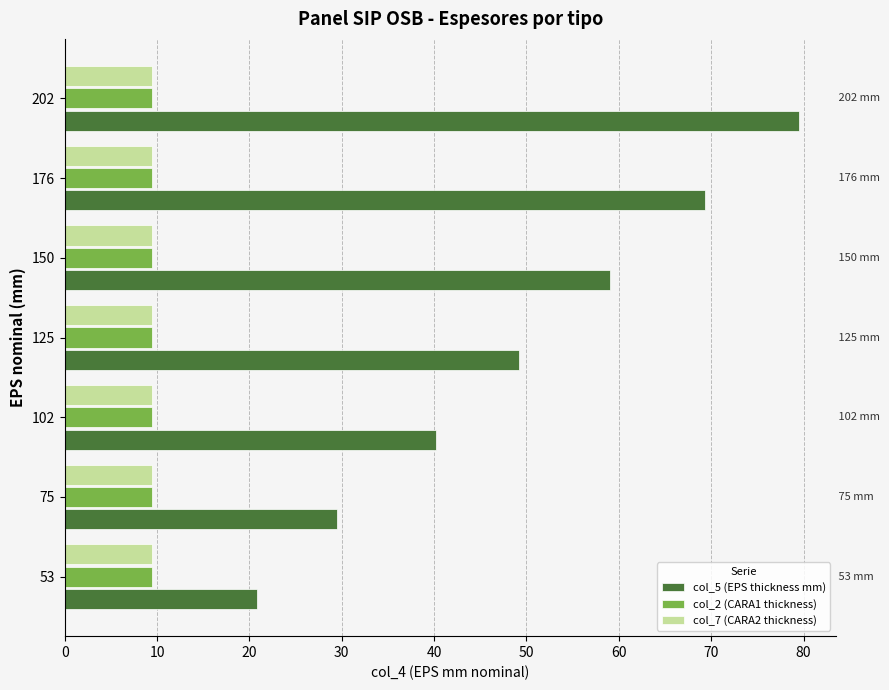

What is the sum of all col_7 (CARA2 thickness) values?

66.5